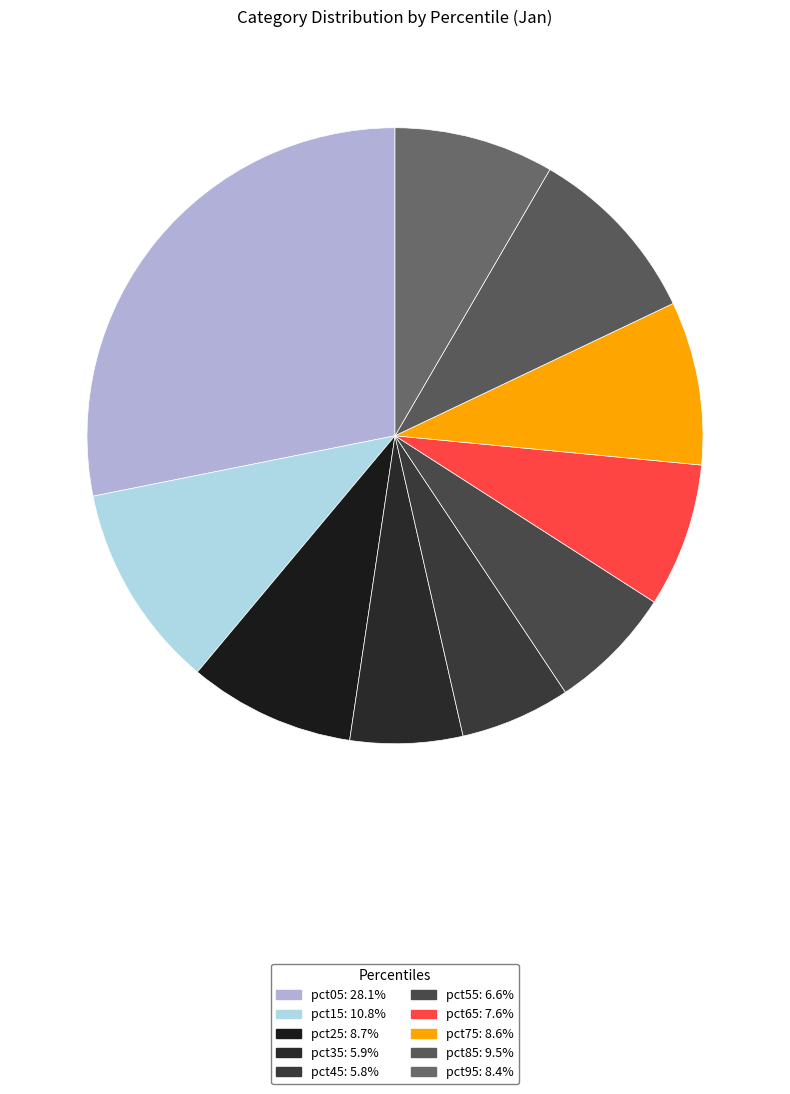

The pct75 slice represents 19% of the pie. True or false?

False